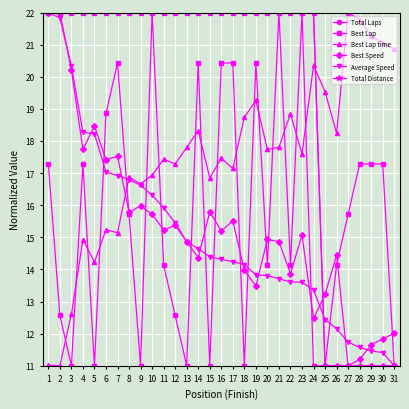

What is the sum of all Total Distance values?

605.0